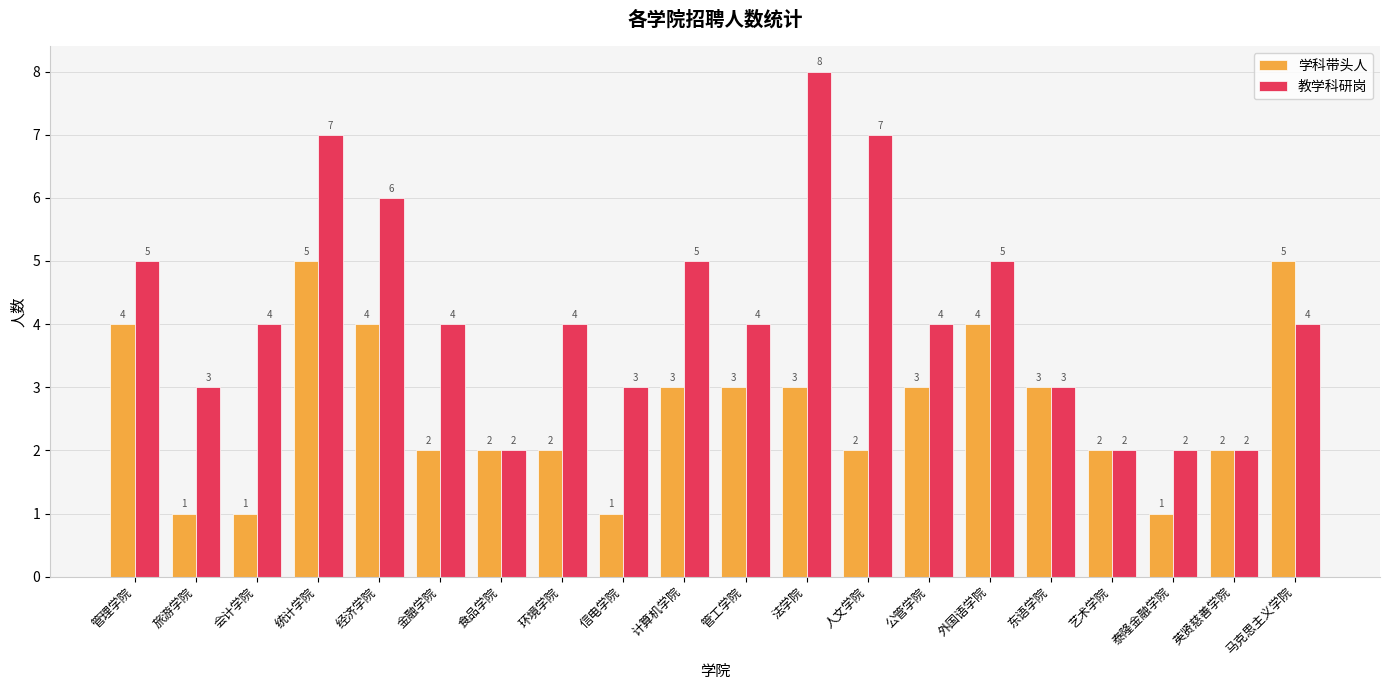

At which label does 学科带头人 first exceed 3?

管理学院